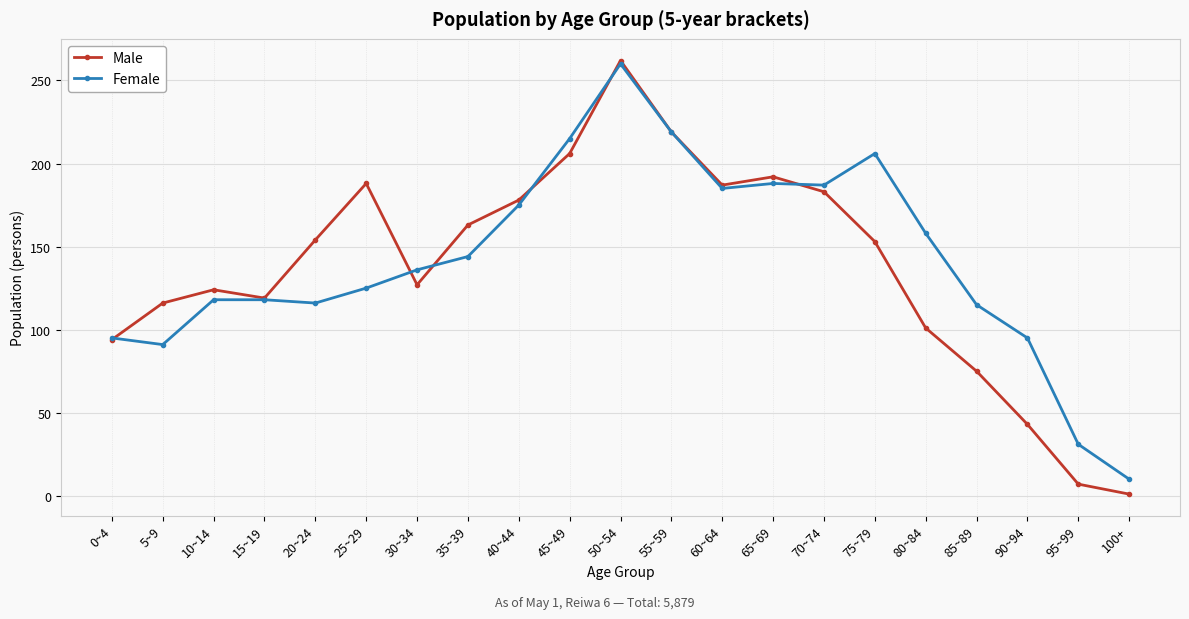

What is the approximate value of Female at 50~54, to the nearest 10?

260